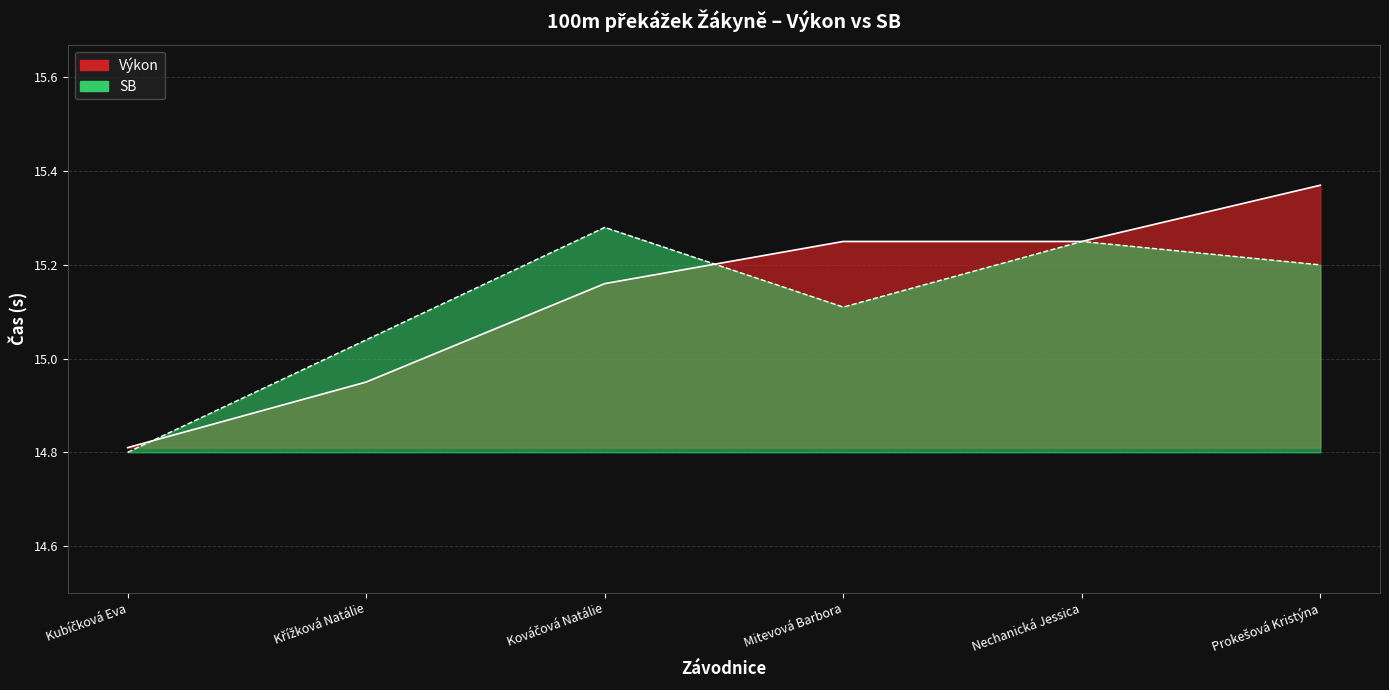

Is the value of Výkon at Kubíčková Eva greater than the value of SB at Mitevová Barbora?

No